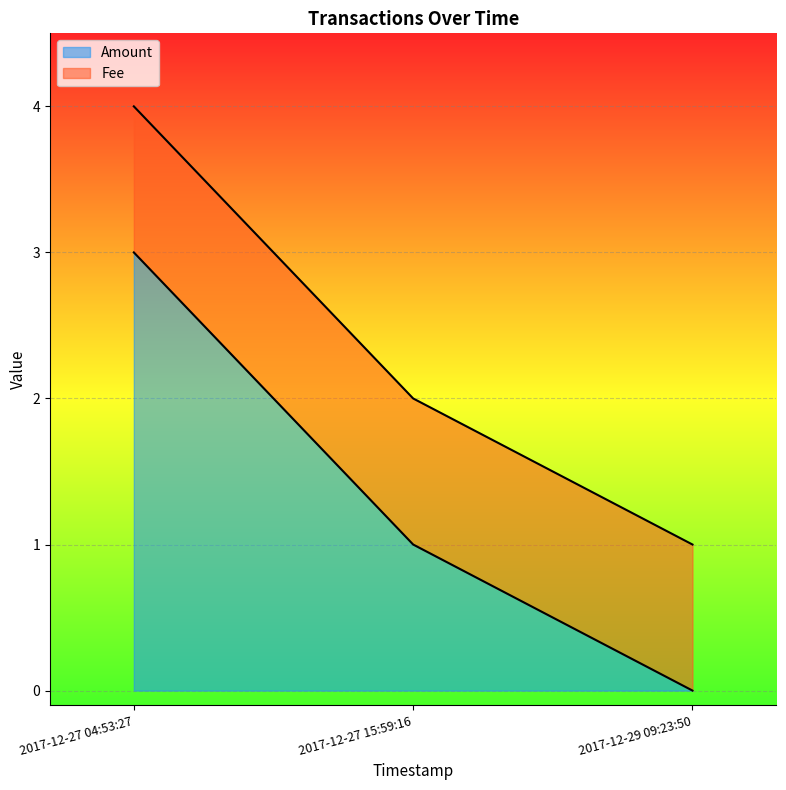

What is the highest value of the Amount series?

3